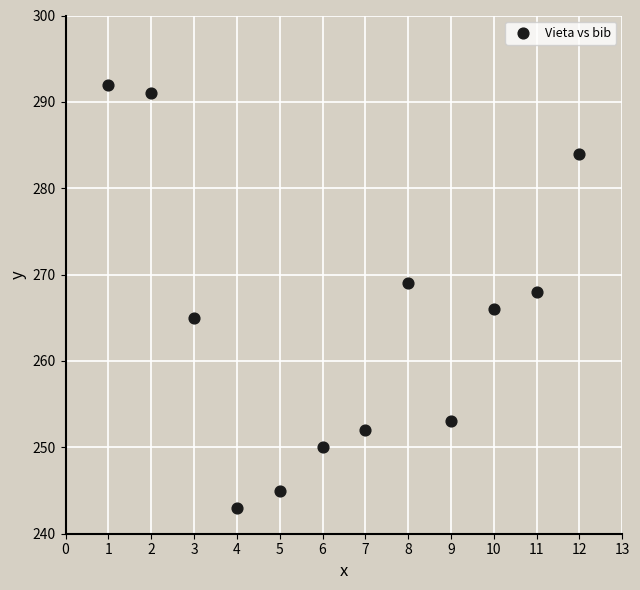

What is the average X value?

6